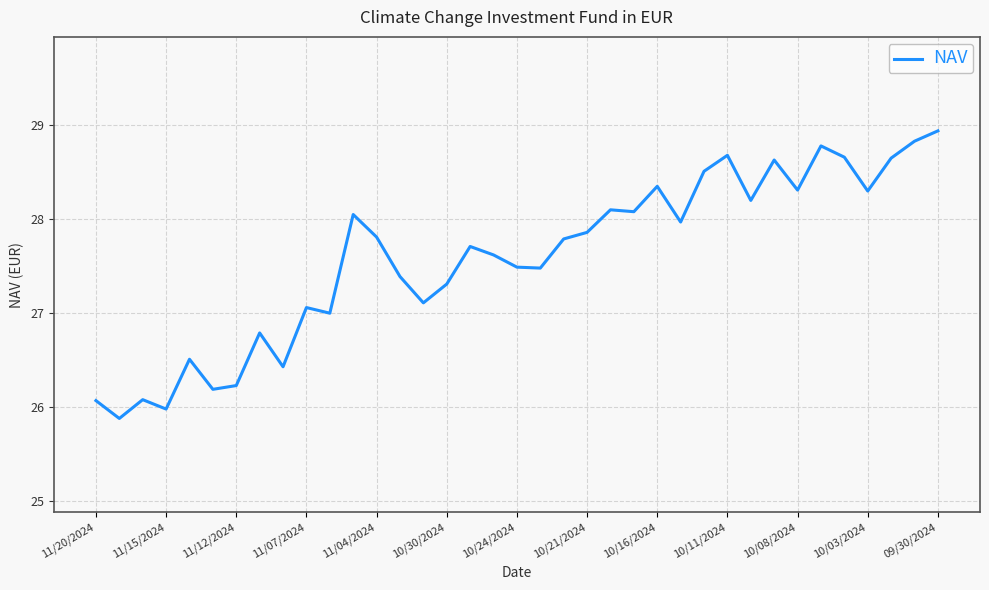

What is the difference between the maximum and minimum values?

3.1